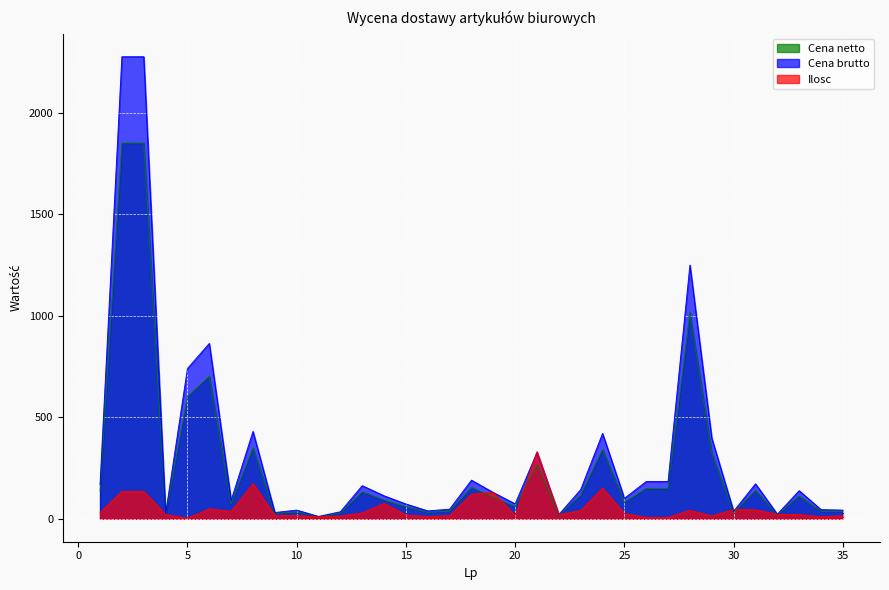

What is the sum of all Cena brutto values?

11287.1